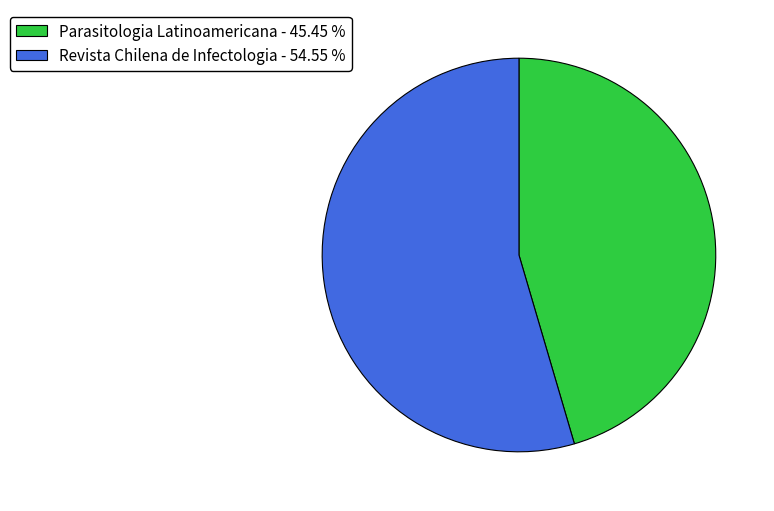

Approximately how many times larger is the value at Parasitologia Latinoamericana - 45.45 % compared to Revista Chilena de Infectologia - 54.55 %?

0.8